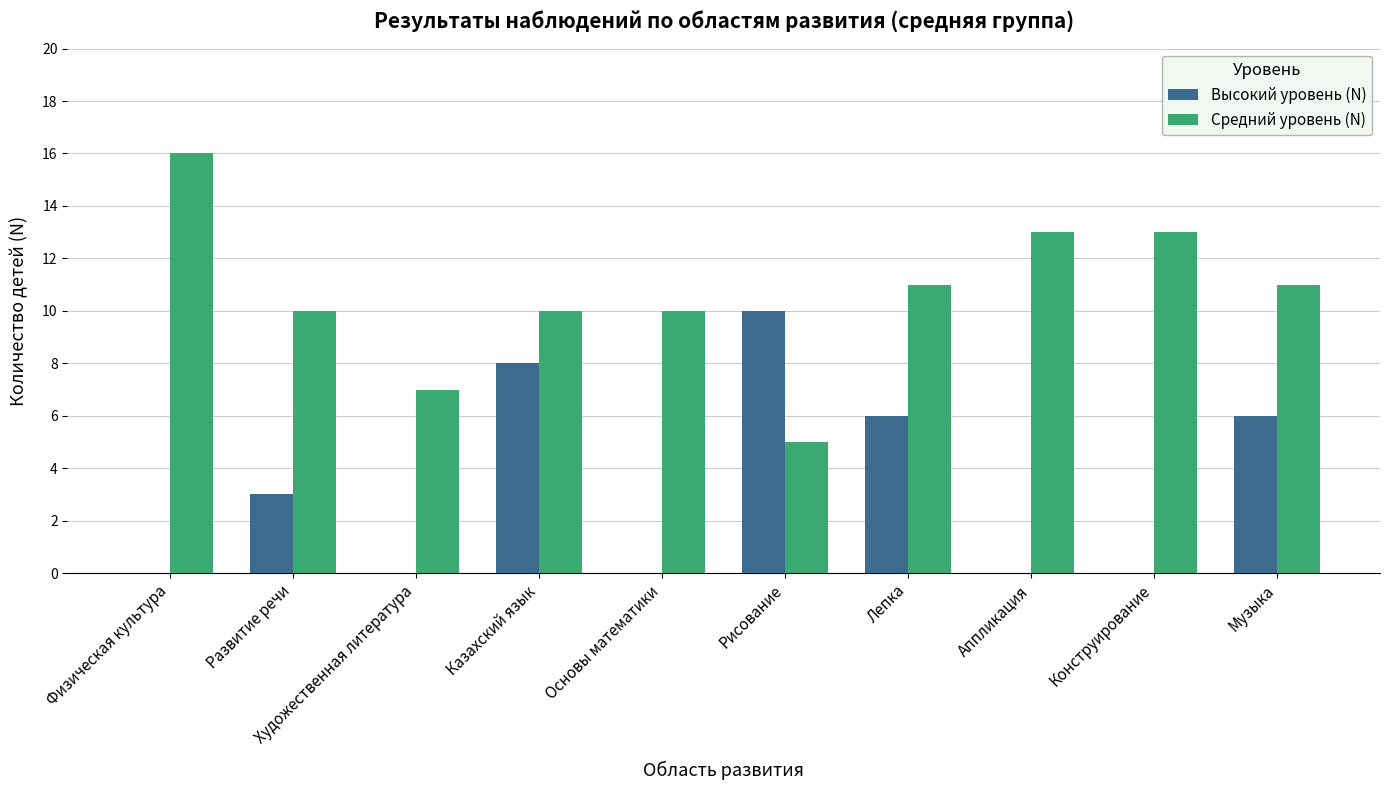

Are the bars horizontal?

No